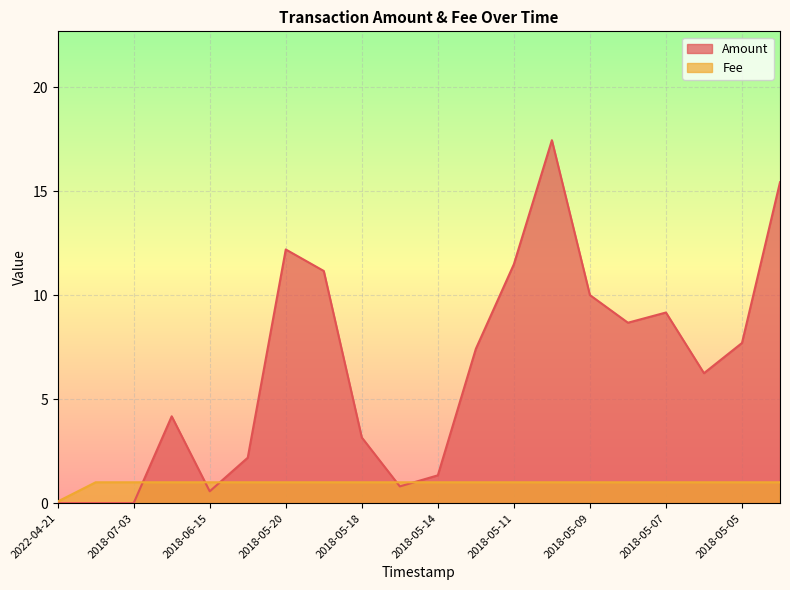

The Fee series shows 0.6 at 2018-06-15. True or false?

False